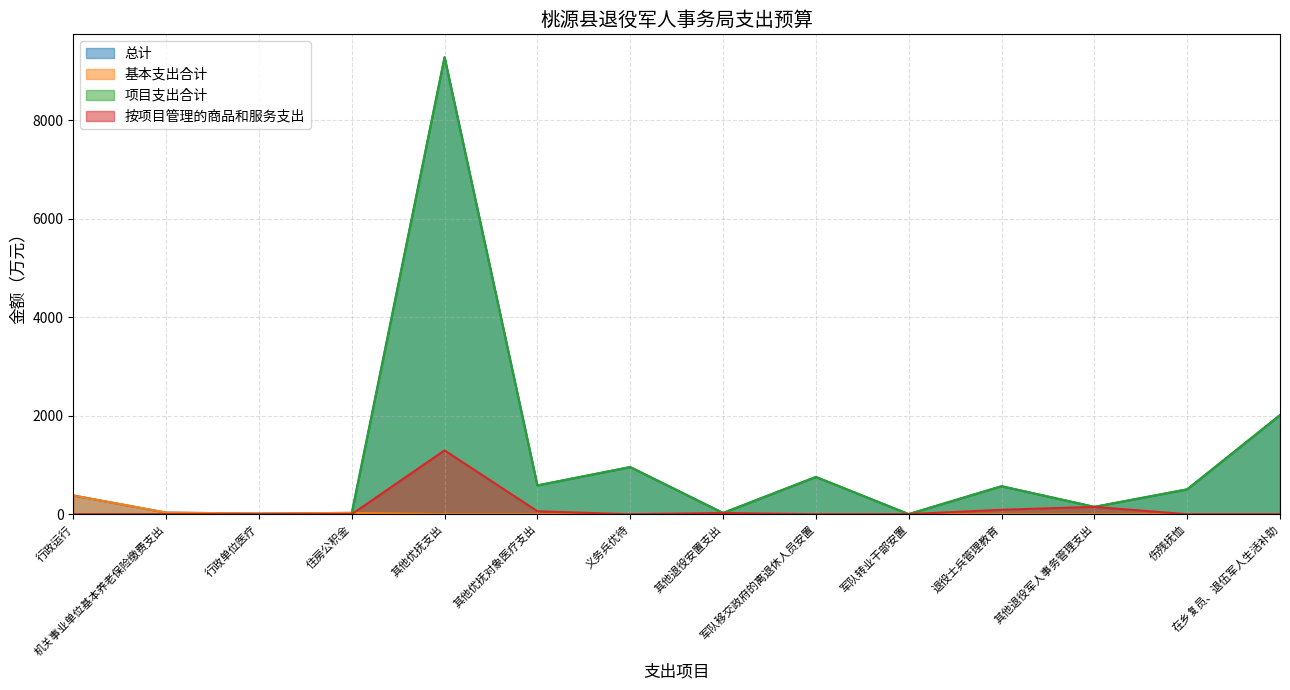

What is the difference between the maximum and minimum values in the 项目支出合计 series?

9277.9